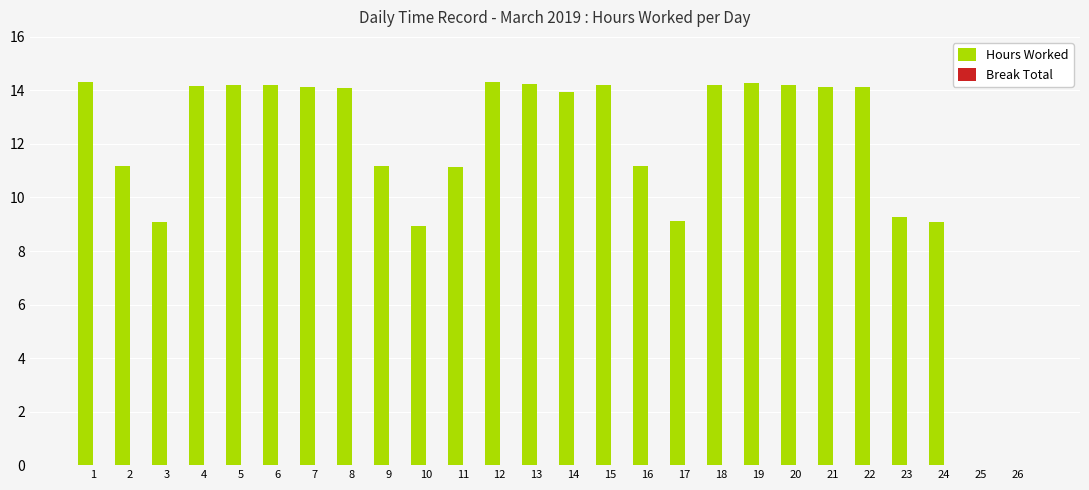

What is the greatest value displayed?

14.3